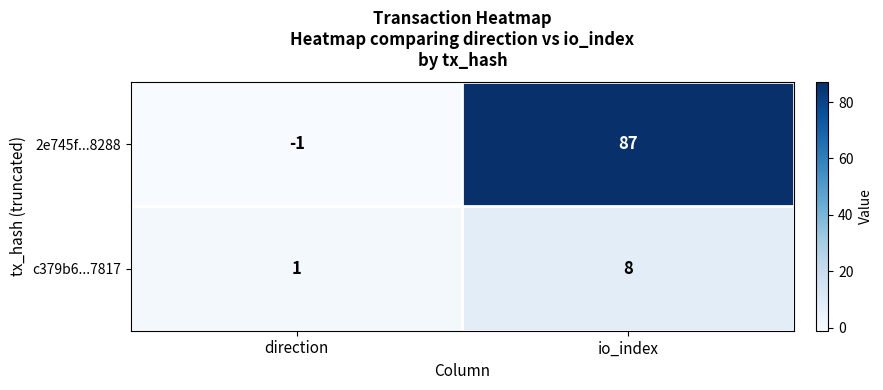

Reading left to right, list all the values displayed in this chart.

2e745f...8288: -1	87
c379b6...7817: 1	8